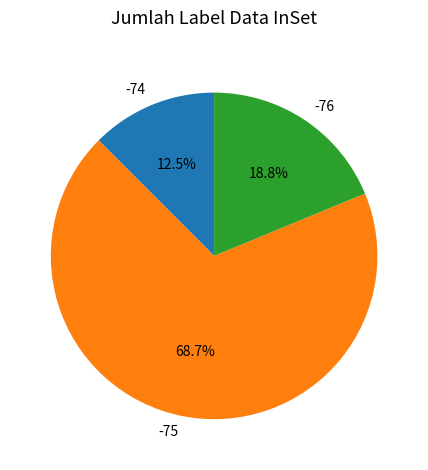

Does any single category account for the majority?

Yes